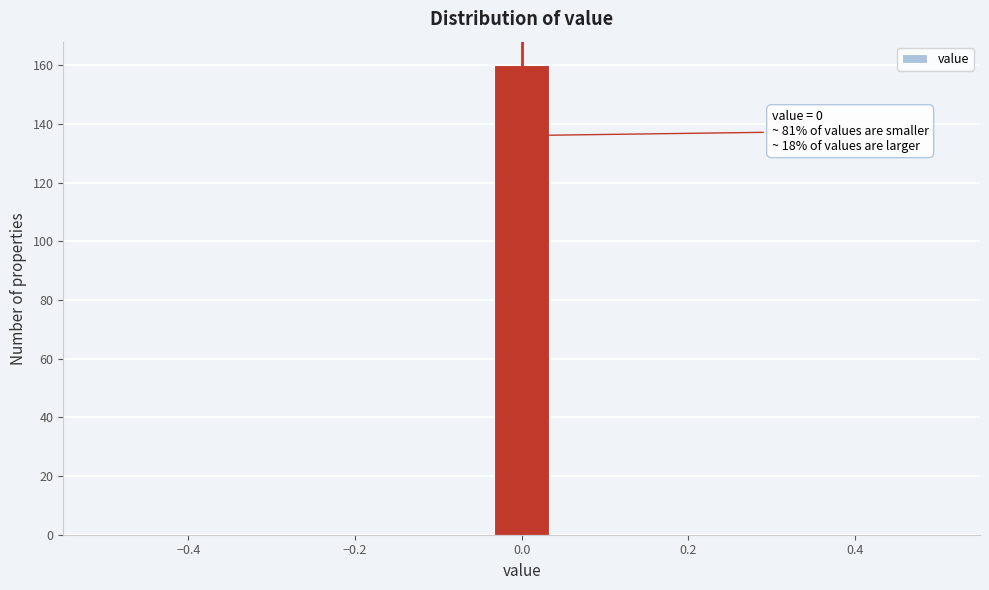

Read against the x-axis, roughly where is the centre of the tallest bar?

0.00